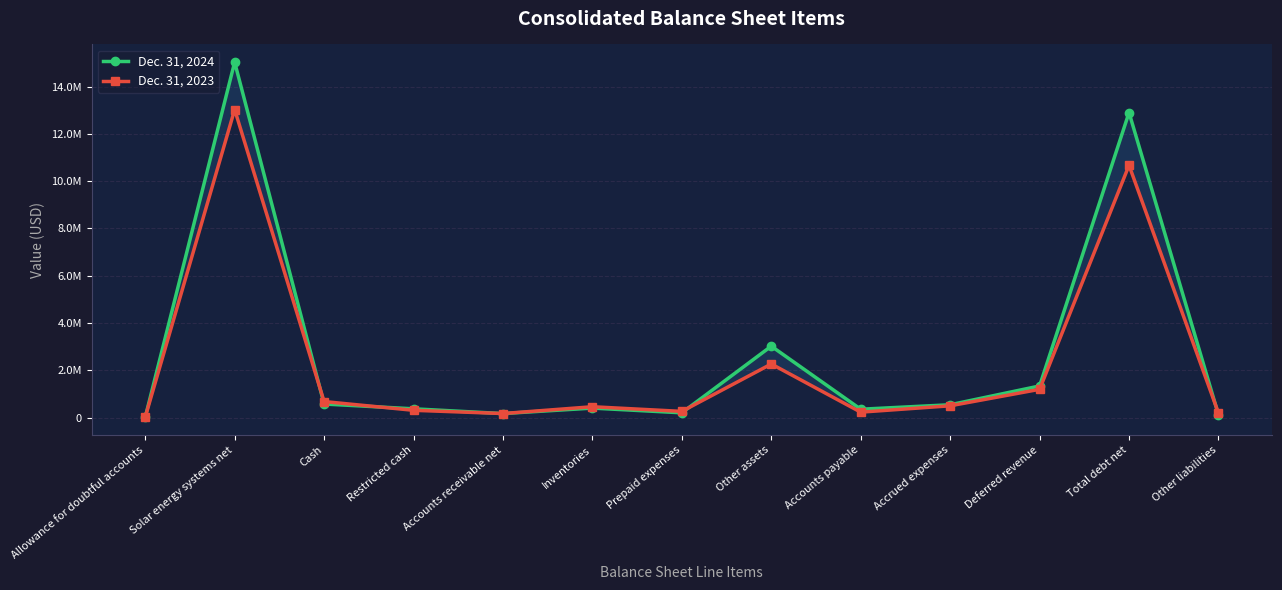

What is the difference between the maximum and minimum values in the Dec. 31, 2023 series?

13009829